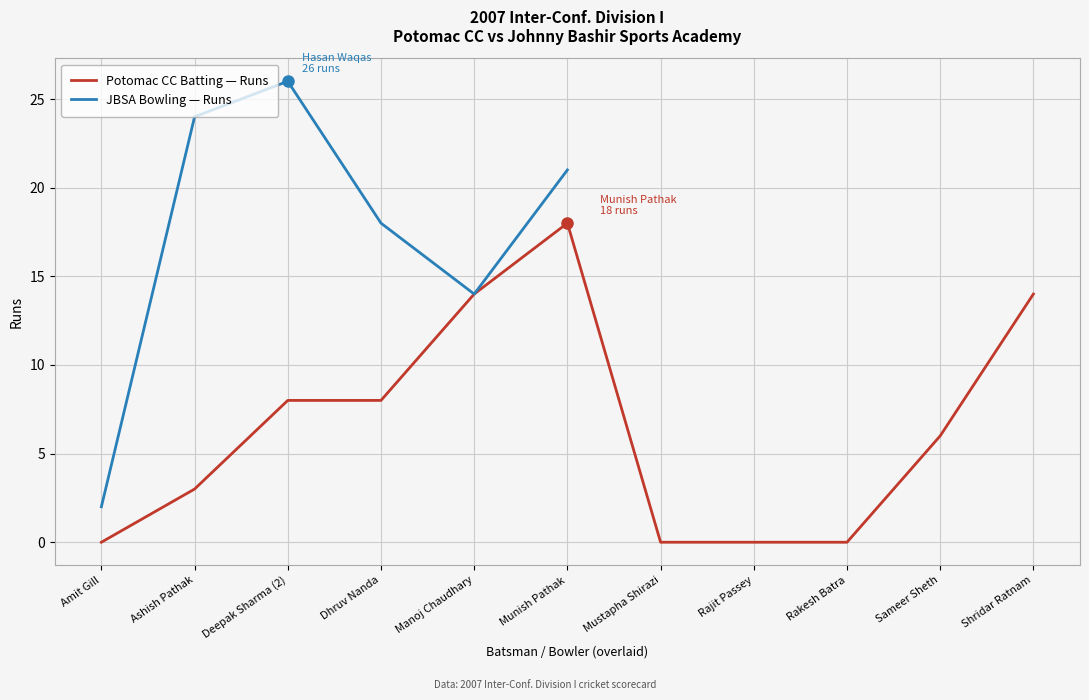

What is the label of the 5th point from the left?

Manoj Chaudhary